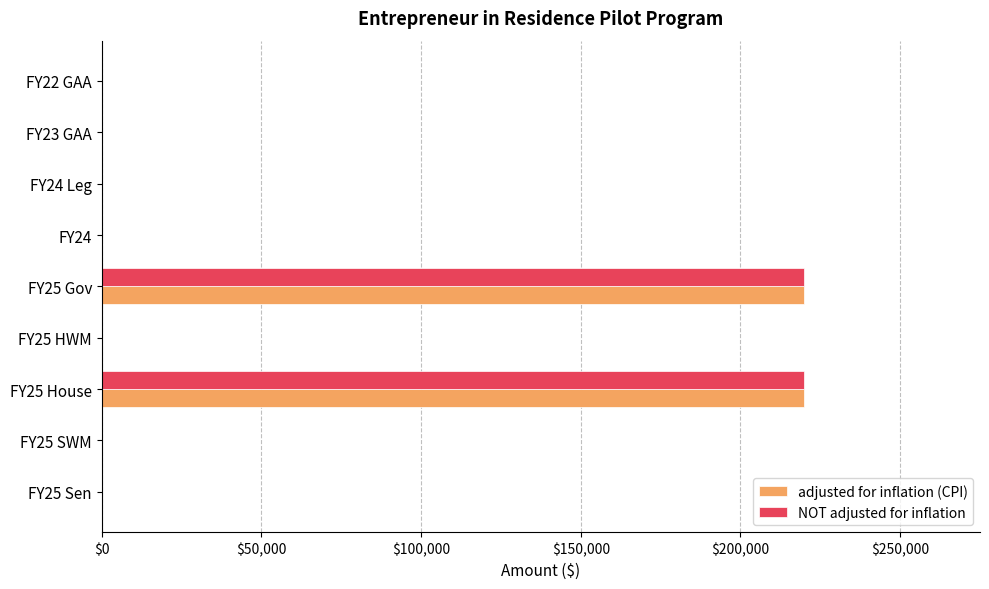

What is the maximum value for NOT adjusted for inflation?

220000